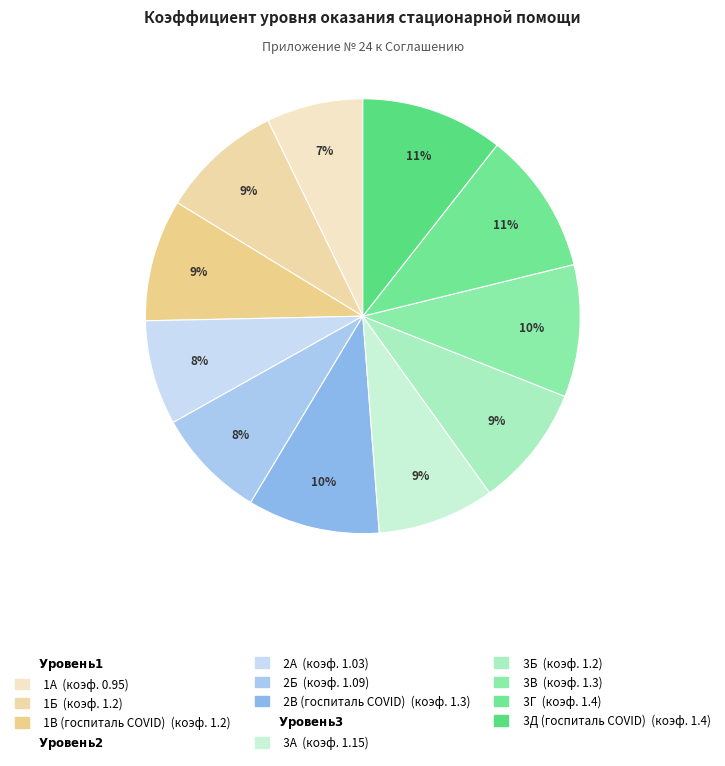

How many slices are in this pie chart?

11